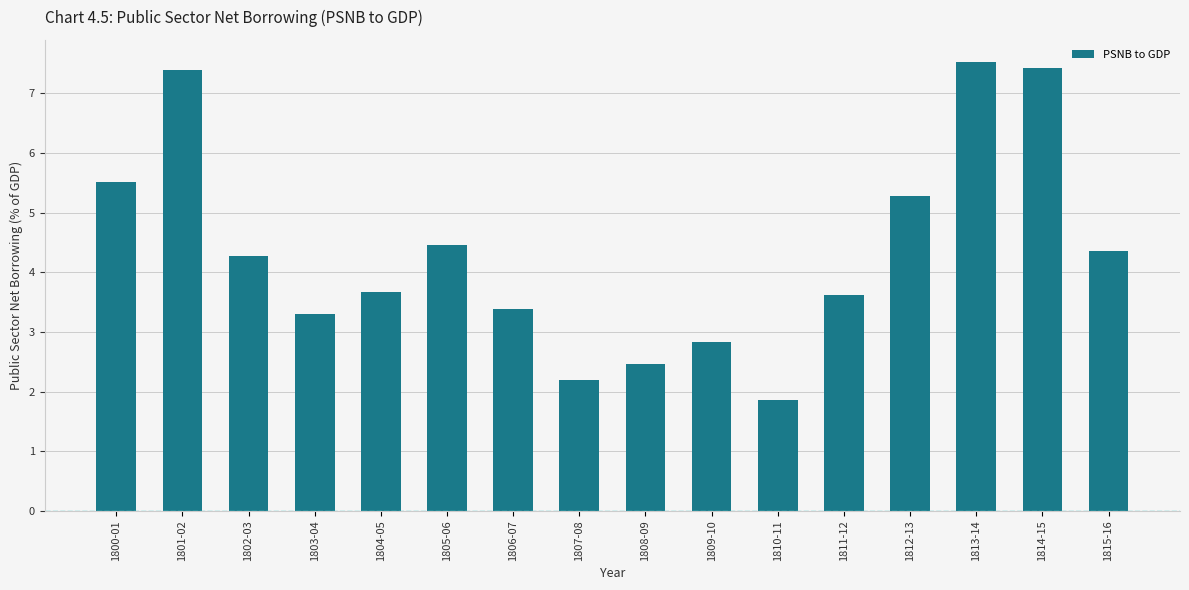

Reading left to right, list all the values displayed in this chart.

1800-01=5.5	1801-02=7.4	1802-03=4.3	1803-04=3.3	1804-05=3.7	1805-06=4.5	1806-07=3.4	1807-08=2.2	1808-09=2.5	1809-10=2.8	1810-11=1.9	1811-12=3.6	1812-13=5.3	1813-14=7.5	1814-15=7.4	1815-16=4.4